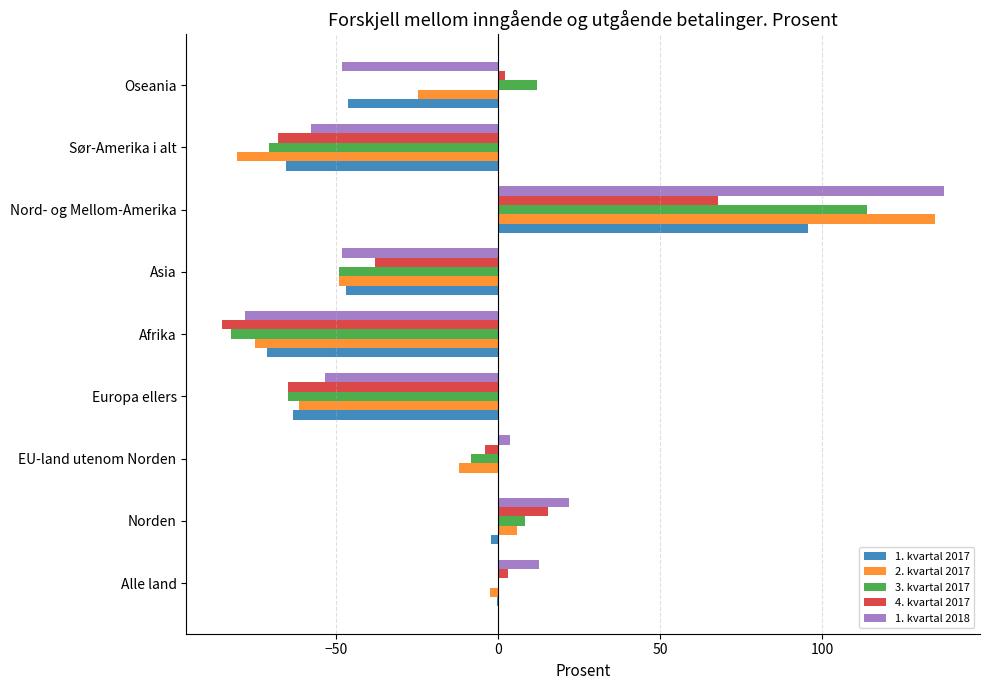

At which category is the sum across all series the highest?

Nord- og Mellom-Amerika